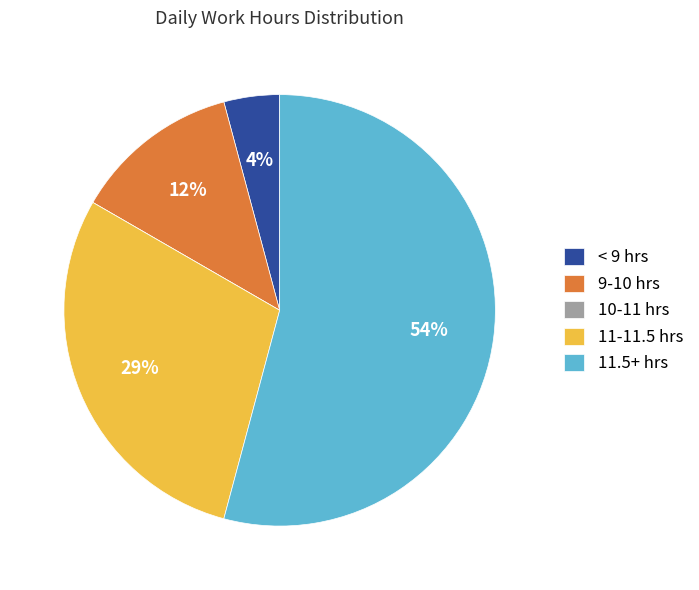

Does 11.5+ hrs represent more than half of the total?

Yes